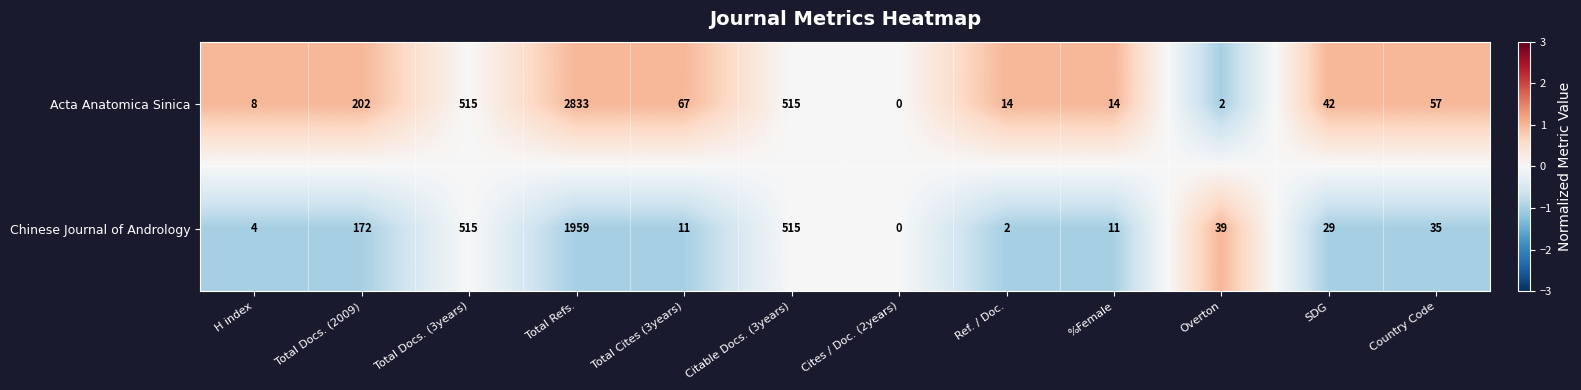

The value of Chinese Journal of Andrology at Cites / Doc. (2years) is -883. True or false?

False